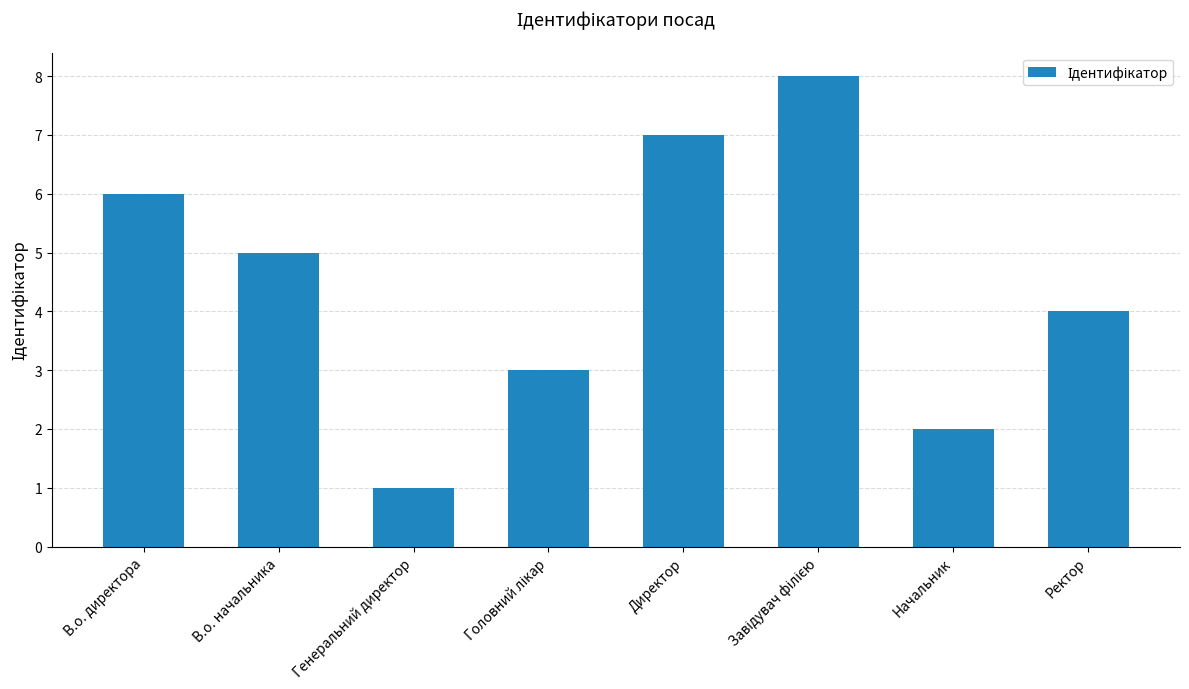

The value at В.о. начальника is 7. True or false?

False